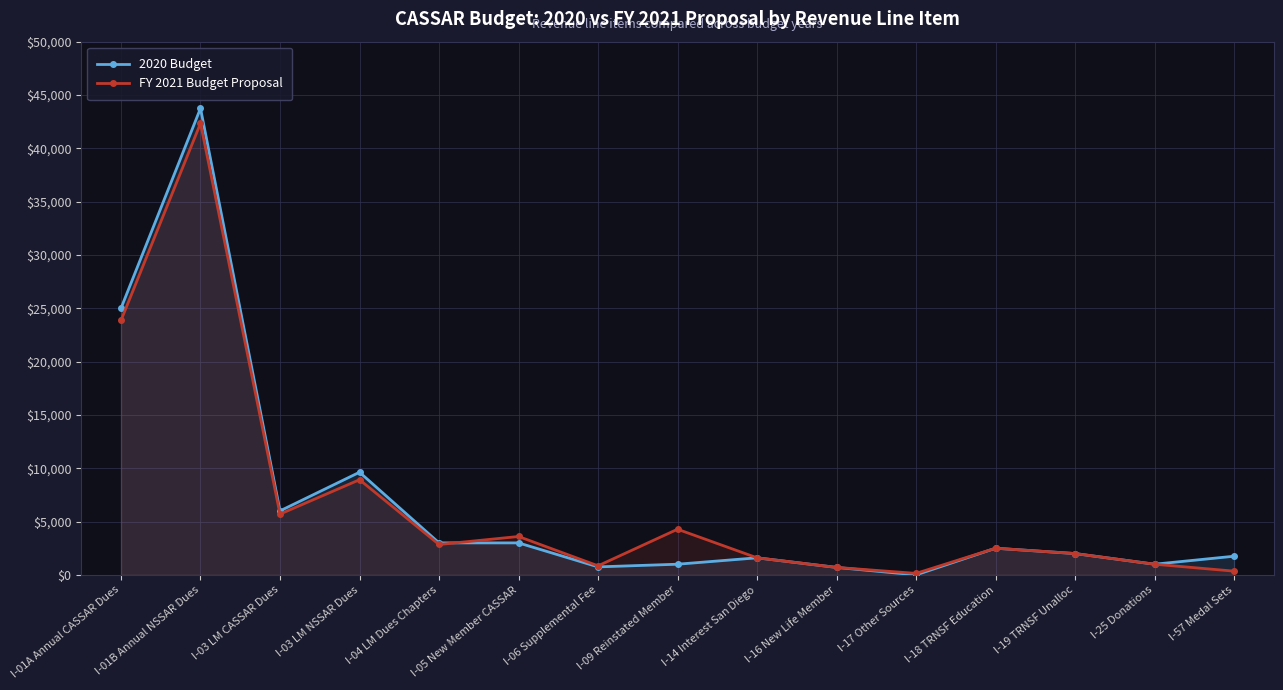

What is the difference between the maximum and second lowest values in the FY 2021 Budget Proposal series?

42000